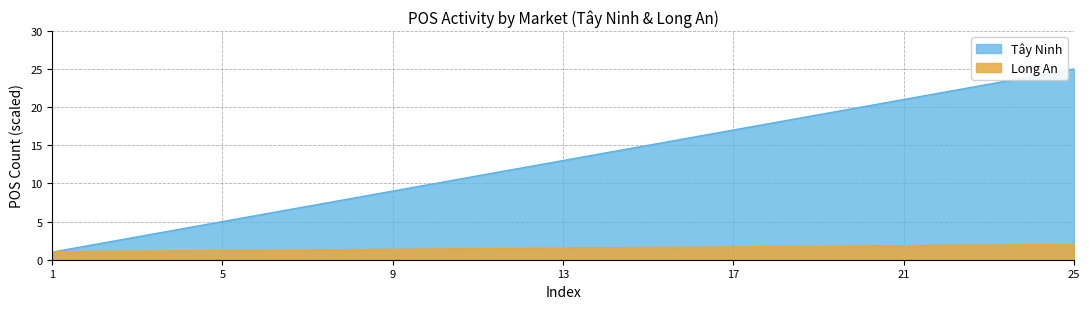

Between 18 and 19, which is larger?

19